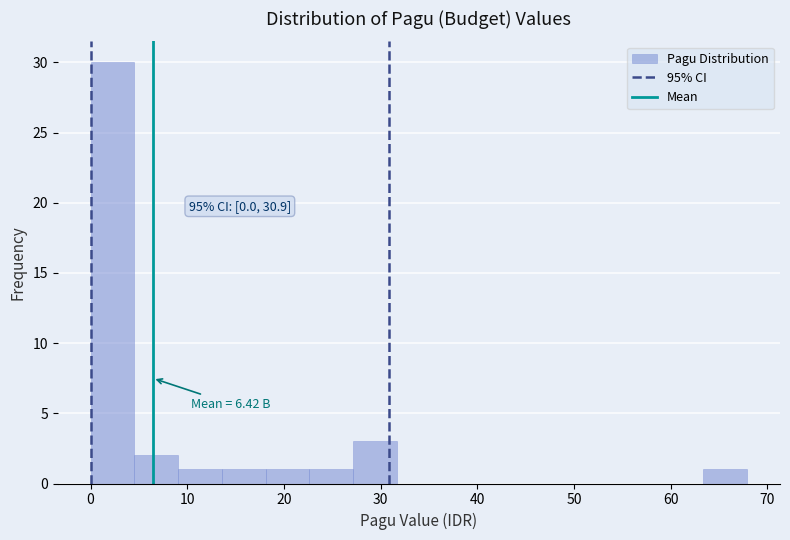

Over which range of the x-axis is the bar tallest?

0 to 5